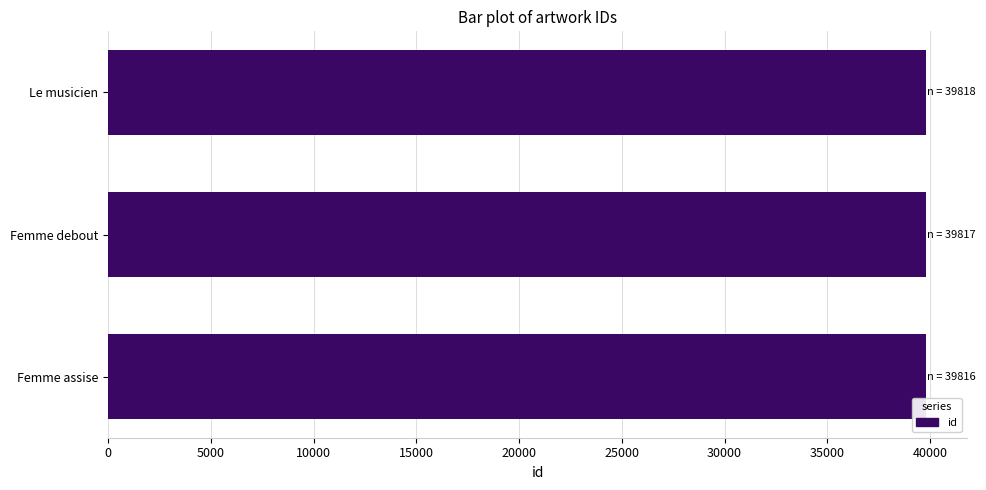

What value does the data have at Femme assise?

39816